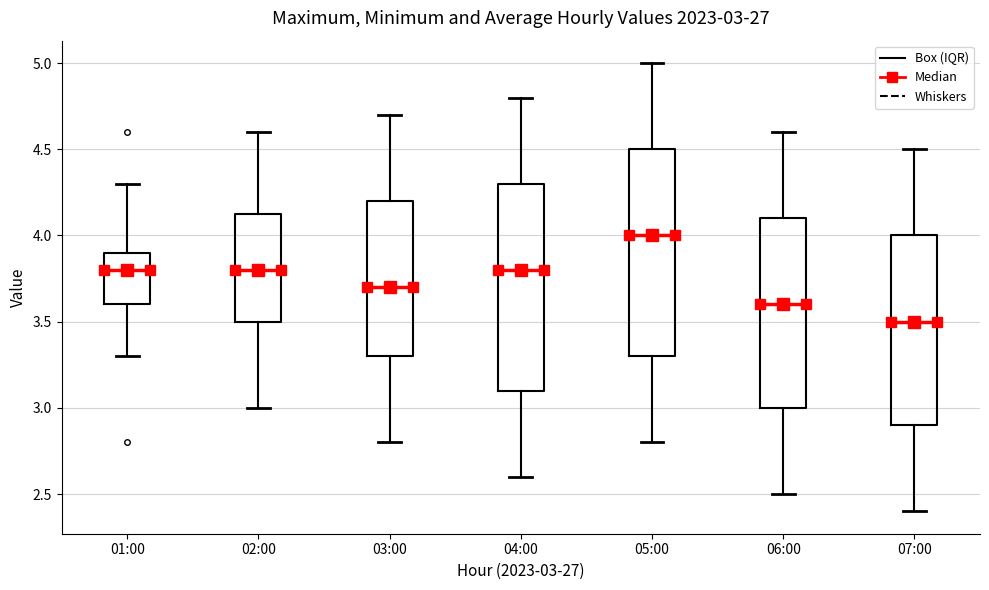

Which box has the highest median line?

05:00